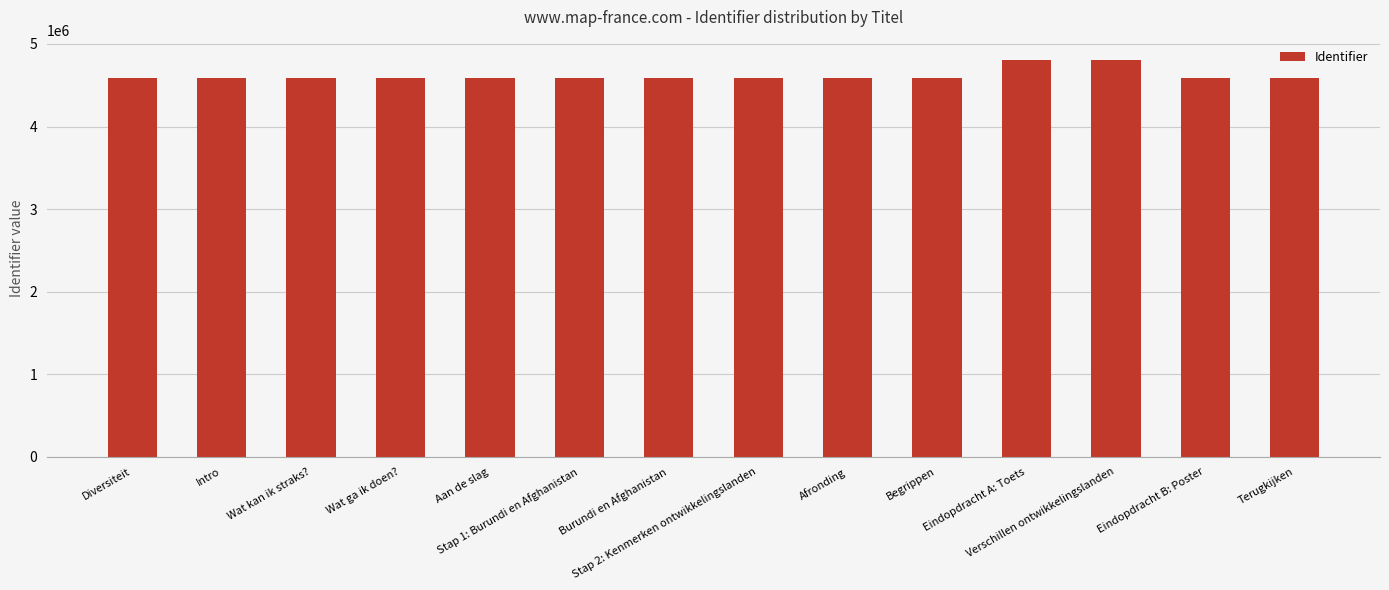

What is the label of the 8th bar from the left?

Stap 2: Kenmerken ontwikkelingslanden